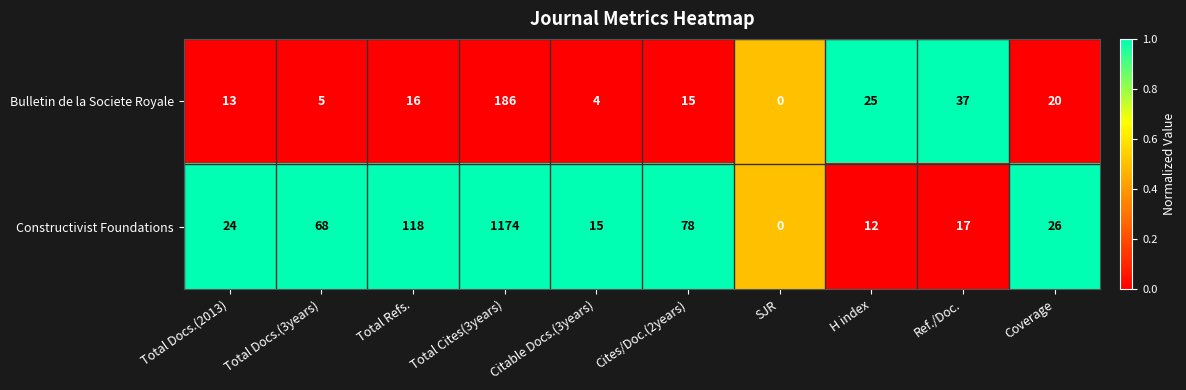

What is the sum of all Constructivist Foundations values?

1532